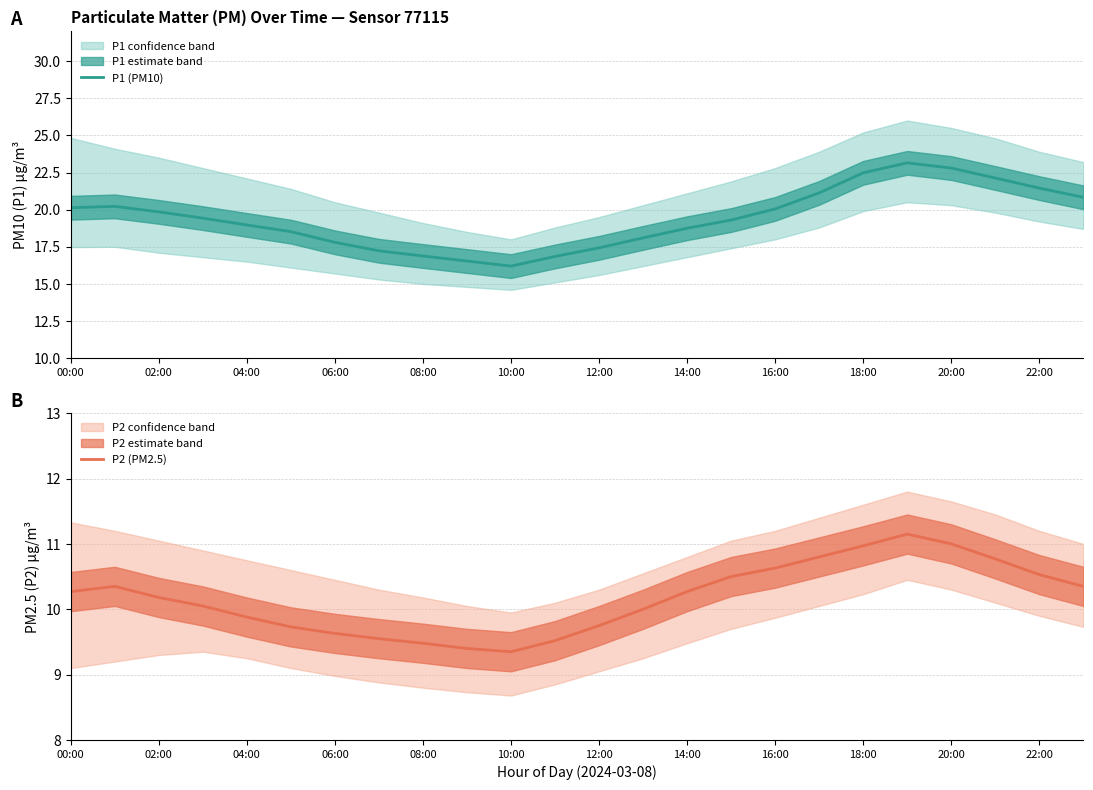

What is the highest value of the P2 (PM2.5) series?

11.2